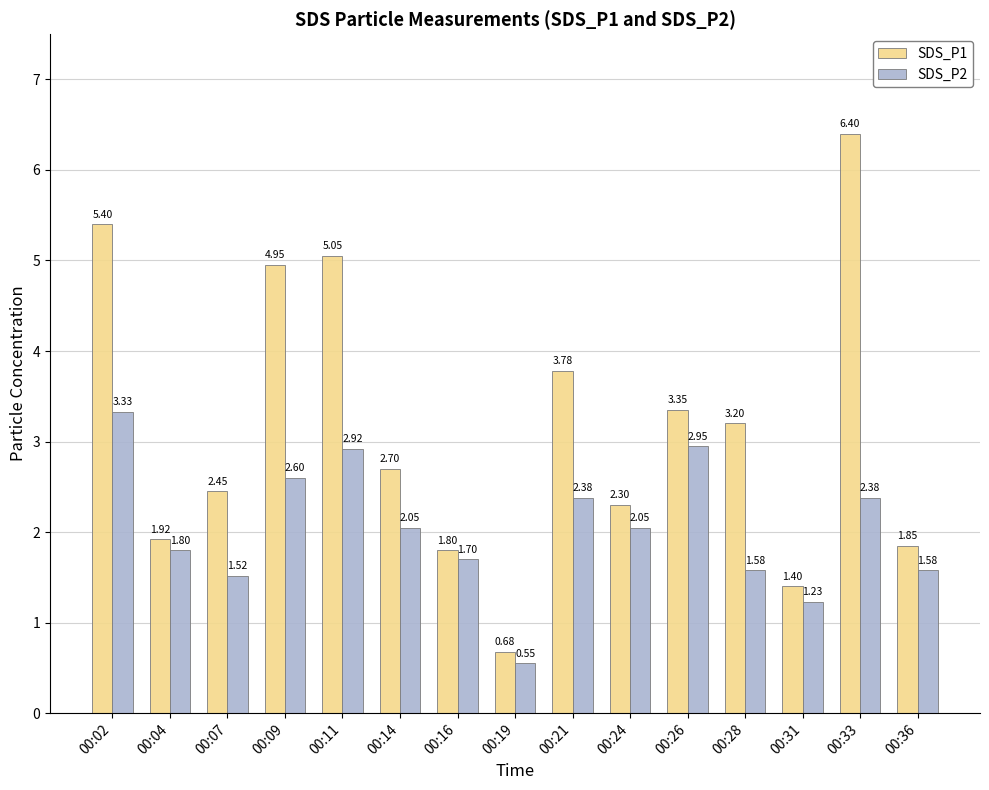

How many values in the SDS_P1 series exceed 2?

10